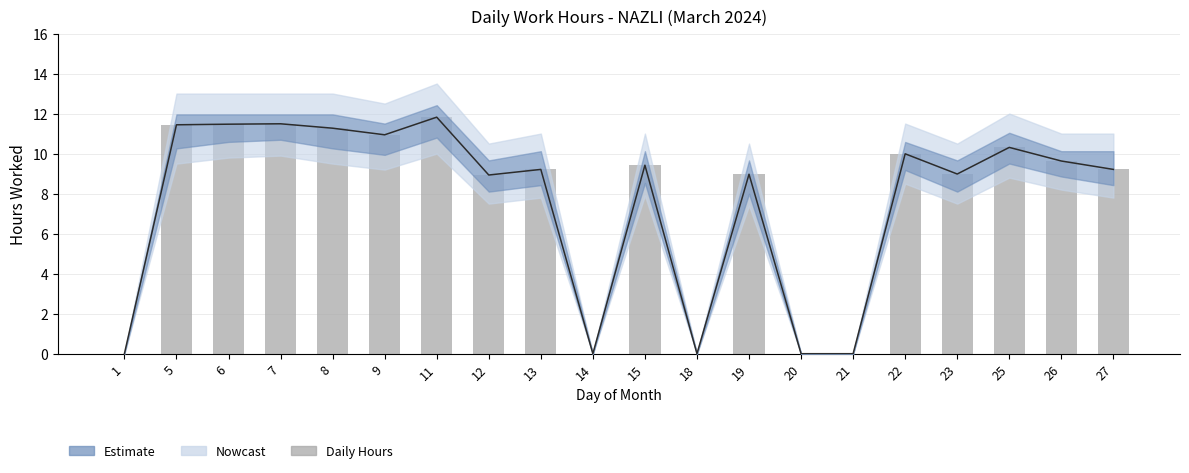

List the labels in order of value, largest first.

11, 7, 6, 5, 8, 9, 25, 22, 26, 15, 13, 27, 23, 19, 12, 1, 14, 18, 20, 21